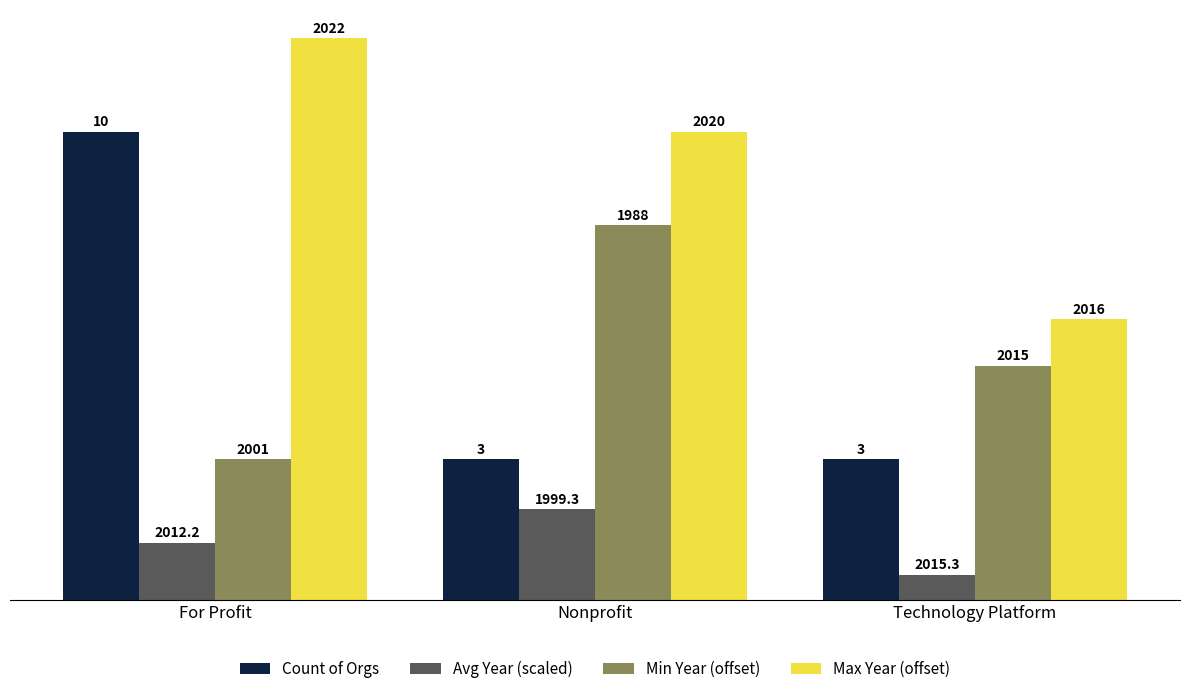

Which series has the largest range (max minus min)?

Count of Orgs